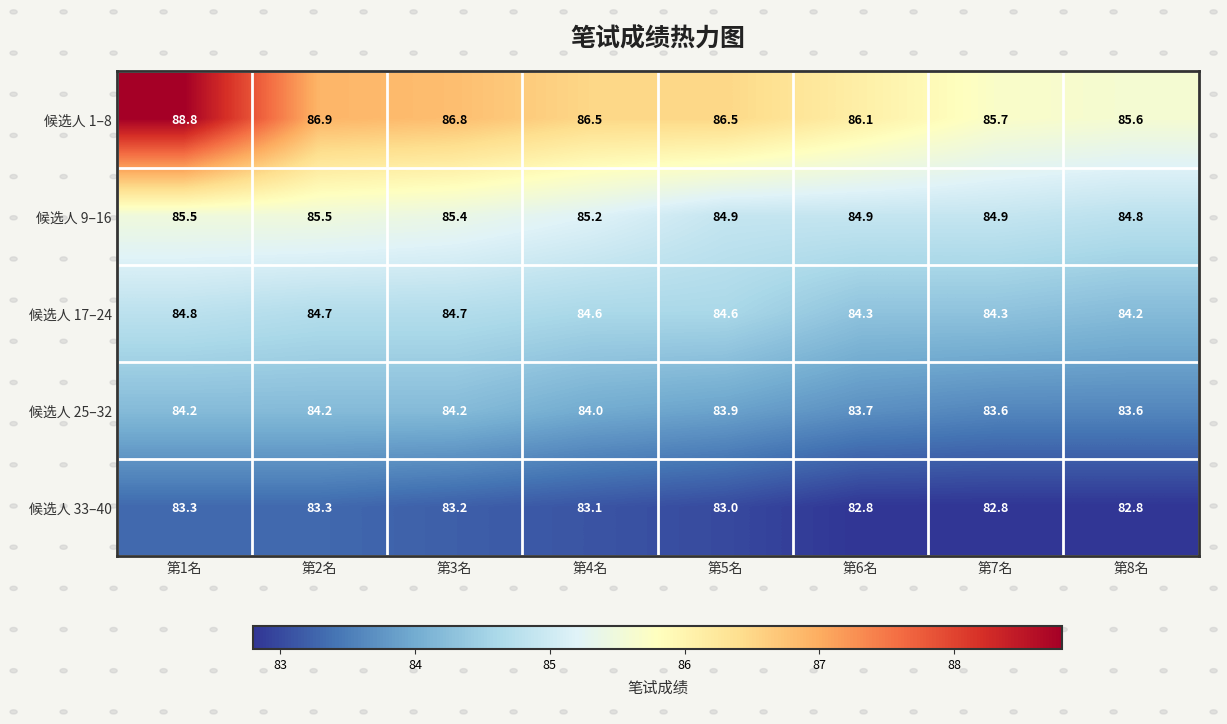

Between 第1名 and 第2名, which series saw the biggest shift?

候选人 1–8